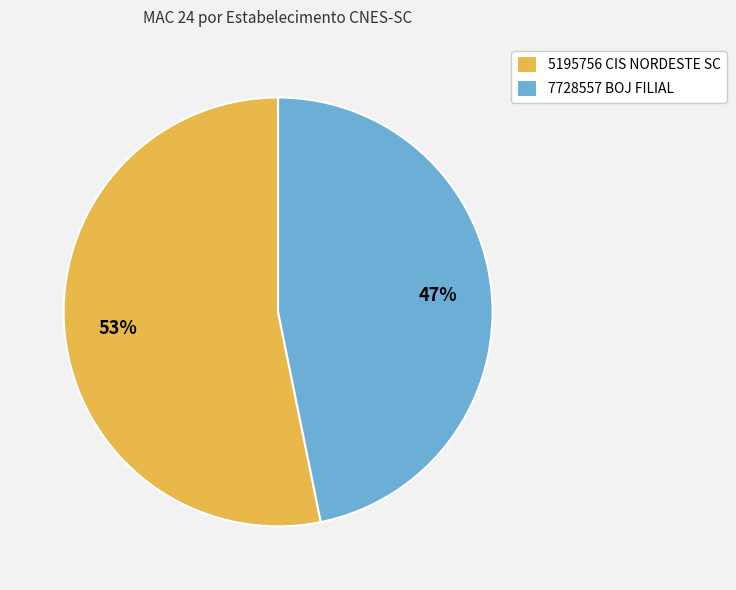

Do 5195756 CIS NORDESTE SC and 7728557 BOJ FILIAL together represent more than half of the pie?

Yes